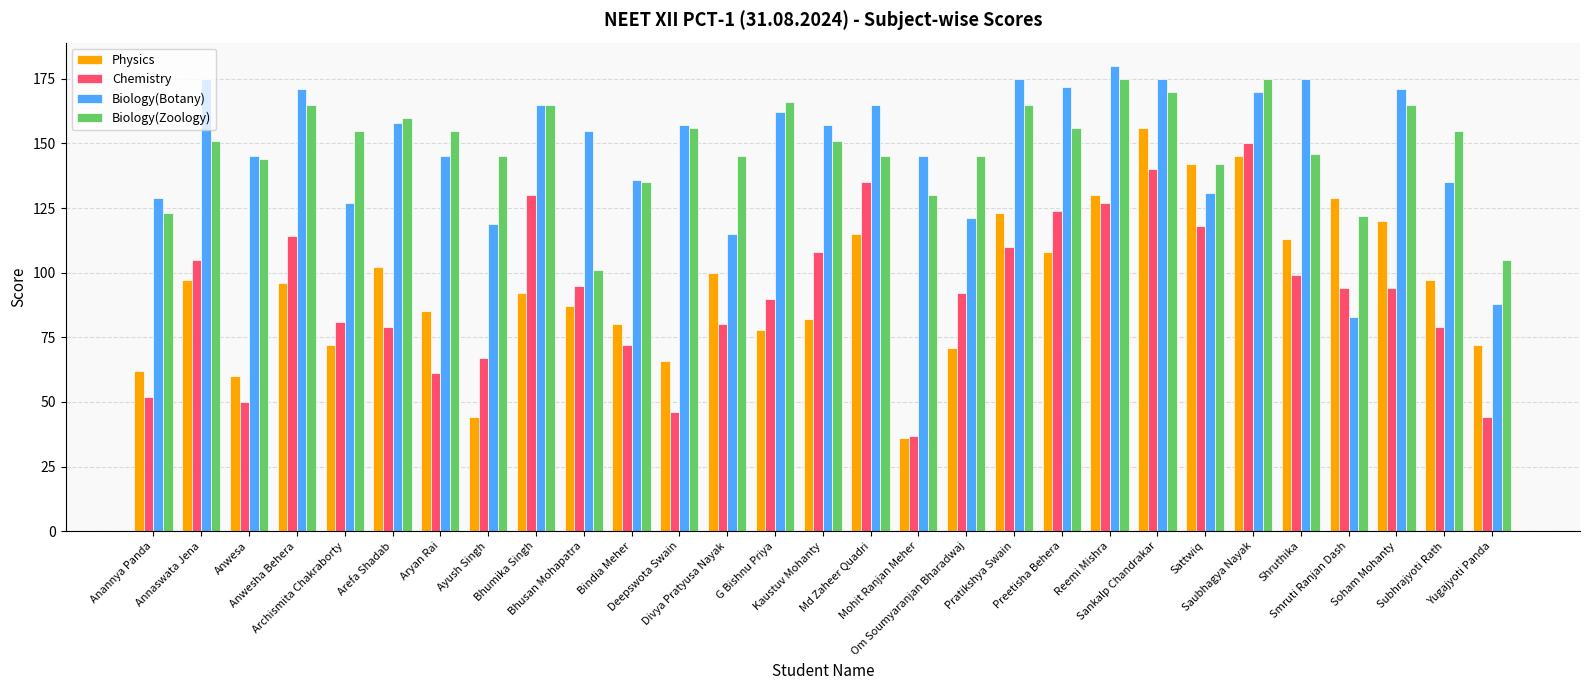

The Physics series shows 62 at Sattwiq. True or false?

False